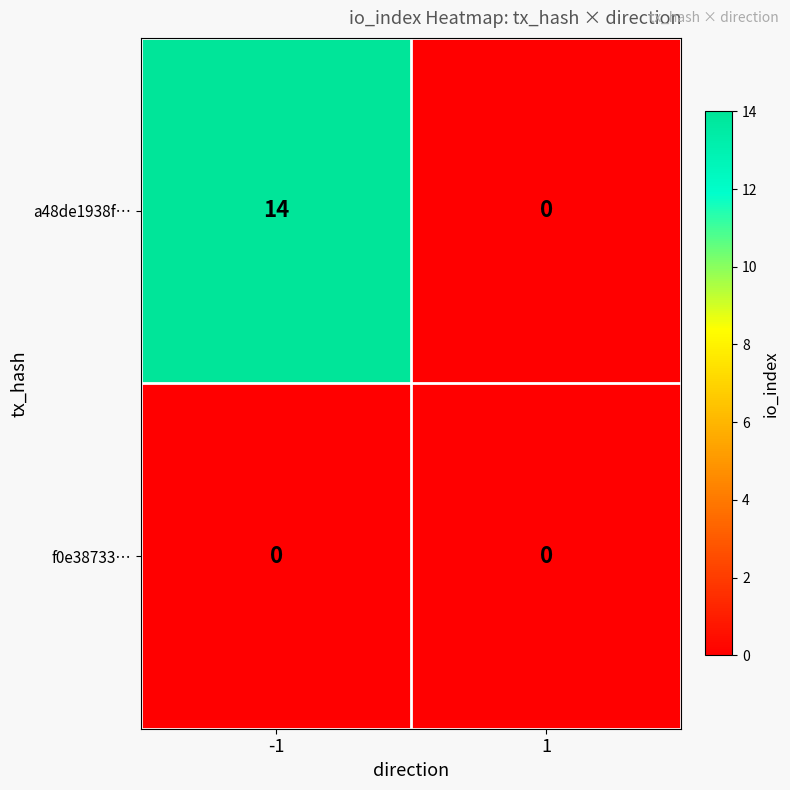

True or false: a48de1938f… has a value of 0 at 1.

True